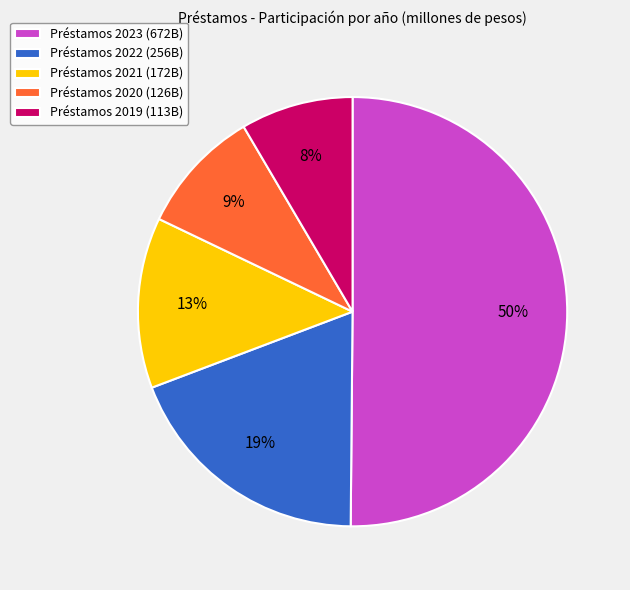

To the nearest percent, what portion does Préstamos 2021 (172B) represent?

13%